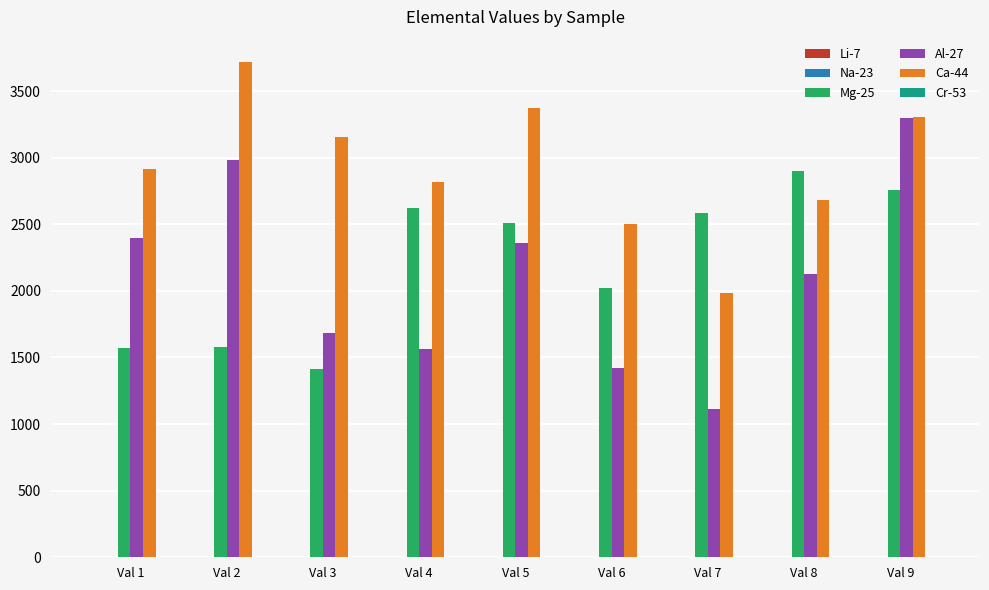

Which series has the widest spread of values?

Al-27